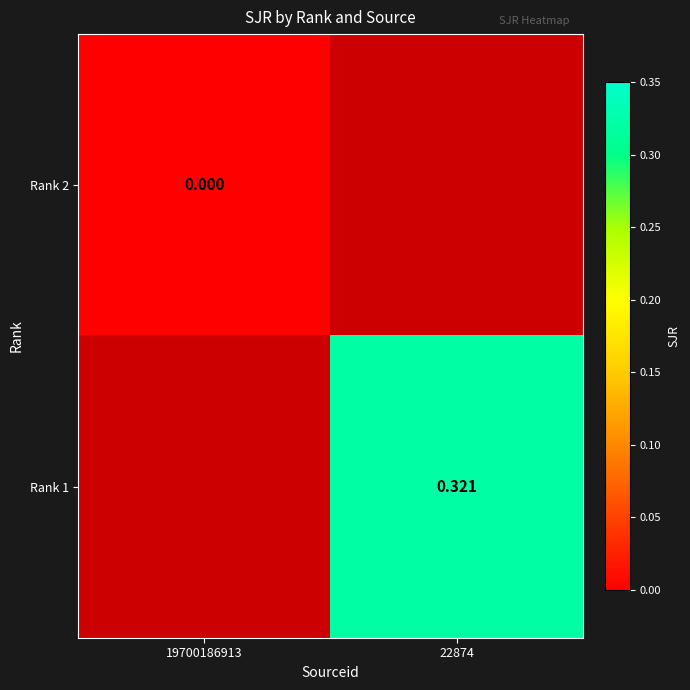

How many distinct data groups are displayed?

2